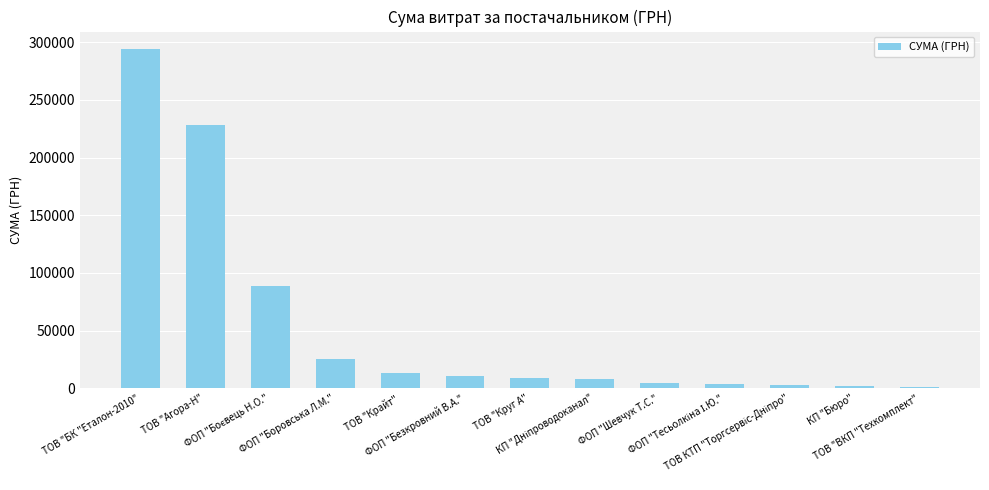

What is the value of the 9th bar from the left?

4600.0